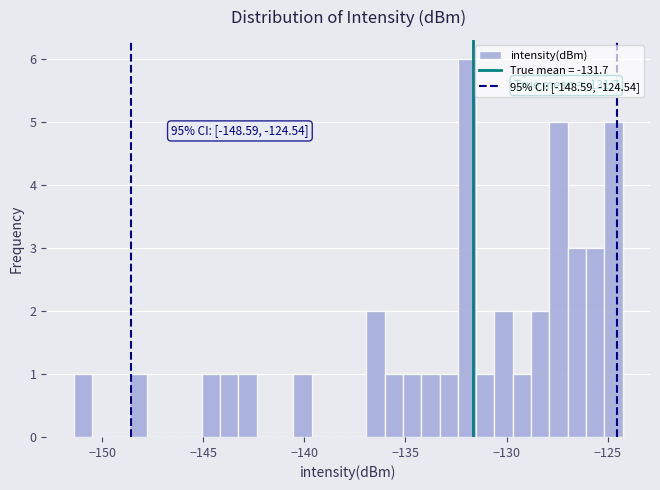

Around what value on the x-axis is the tallest bar? Give the approximate position of its centre, as read against the axis.

-132.0